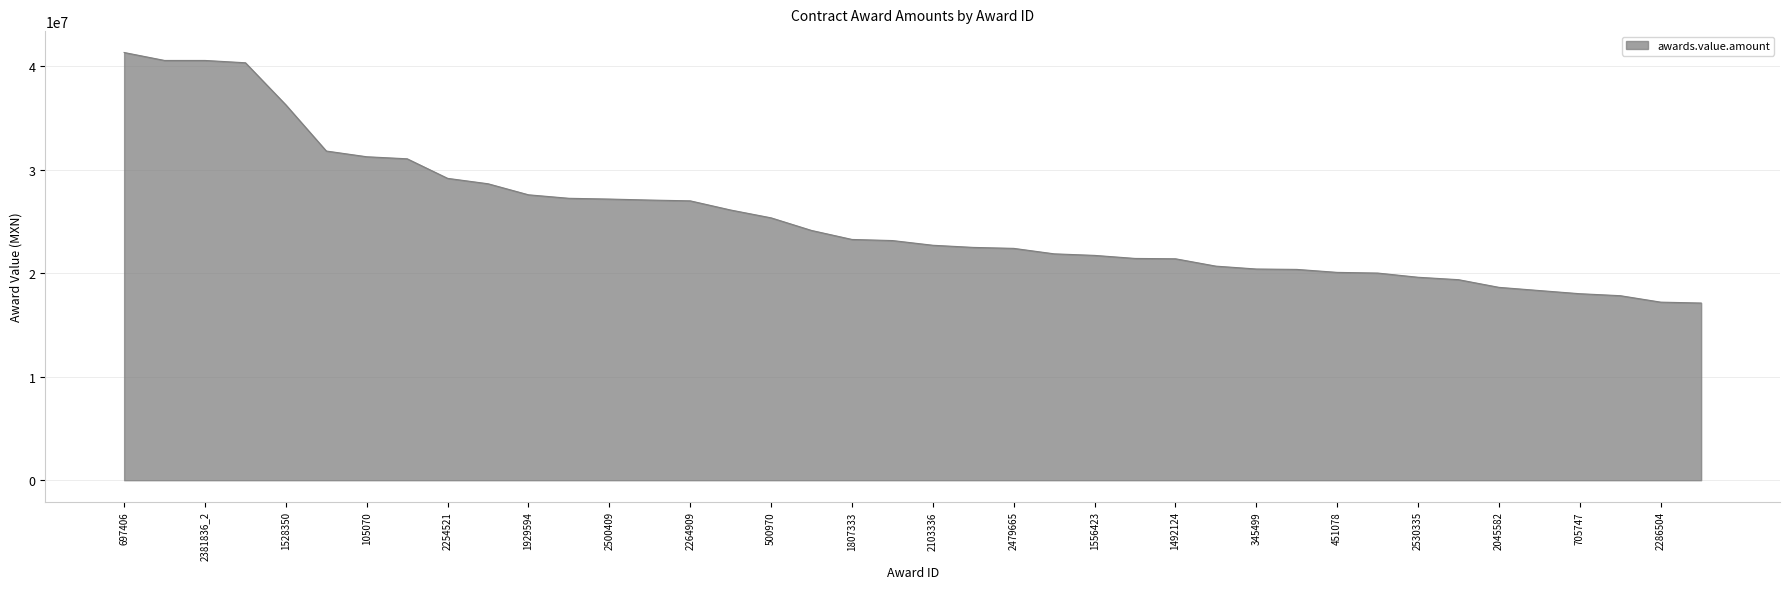

How many distinct data groups are displayed?

1